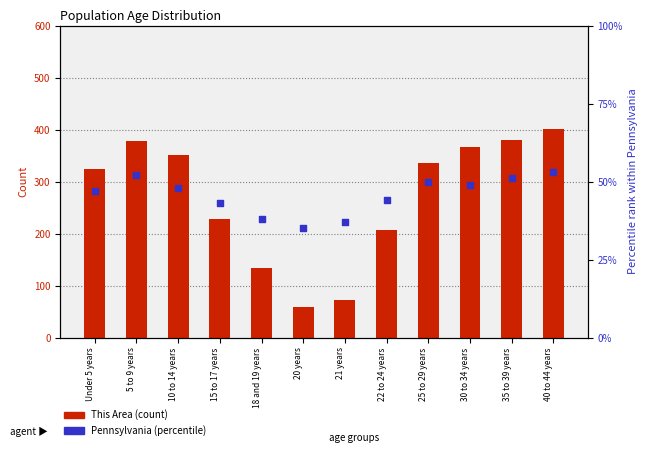

Which series has the largest Y range (max minus min)?

This Area (count)